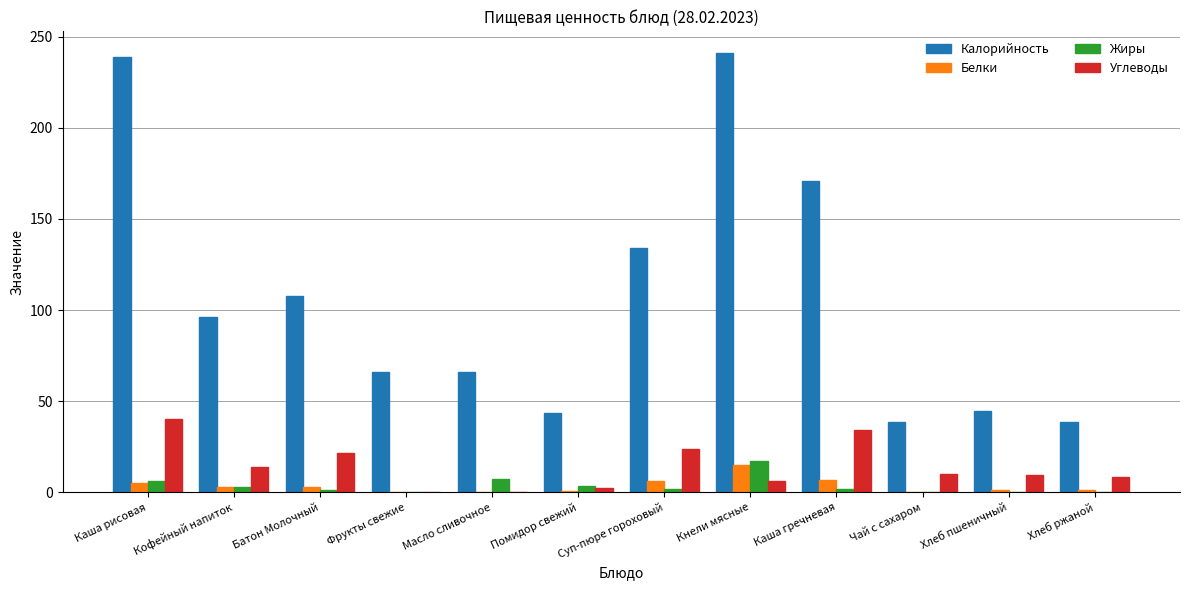

What is the sum of the Белки values at Фрукты свежие and Каша гречневая?

7.0